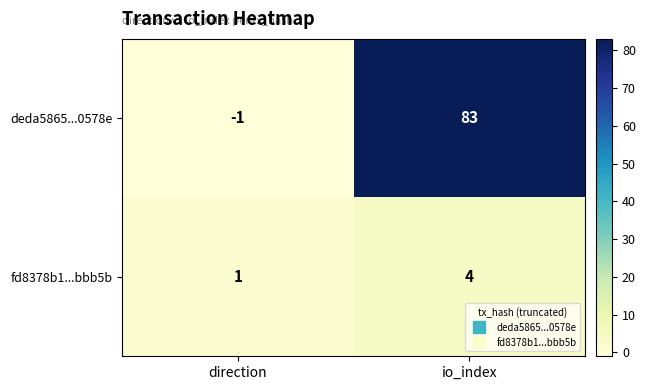

Reading left to right, transcribe all the data shown in this chart.

deda5865...0578e: -1	83
fd8378b1...bbb5b: 1	4